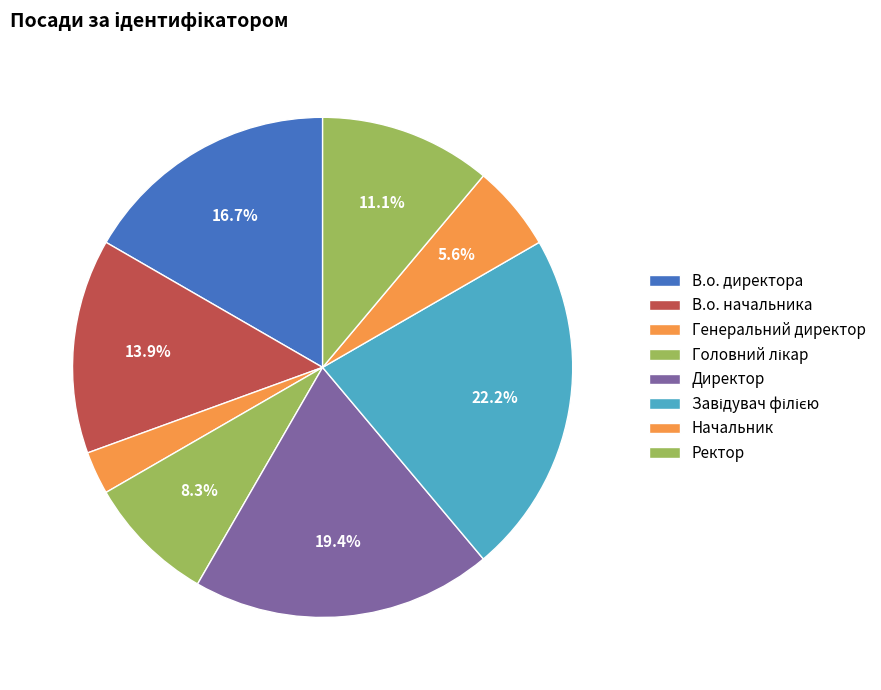

Count the number of slices in the pie.

8